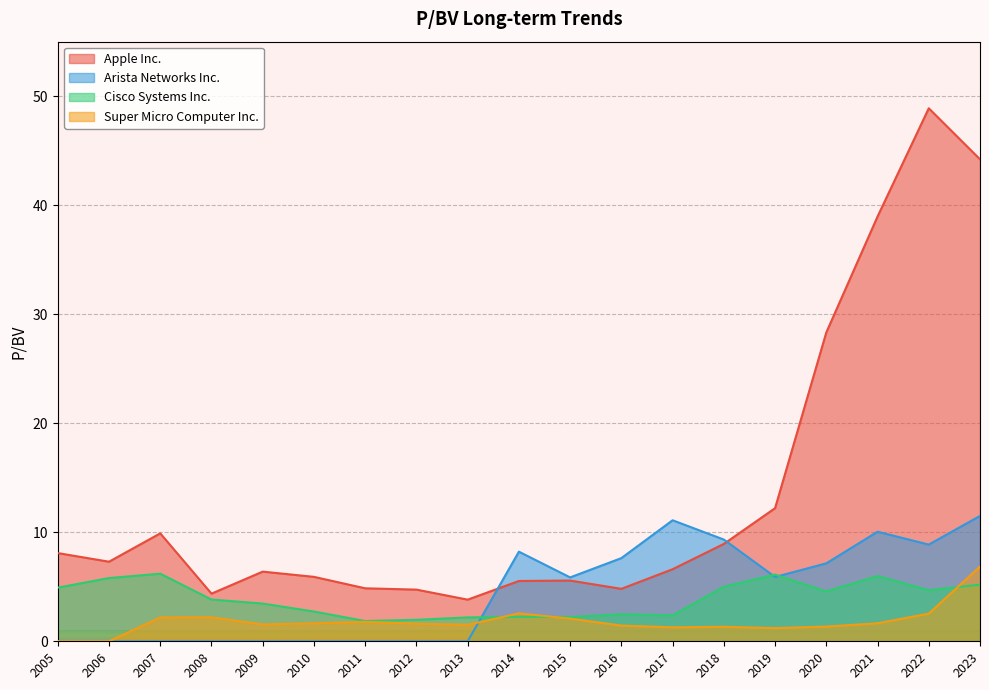

Which series has the largest total across all categories?

Apple Inc.